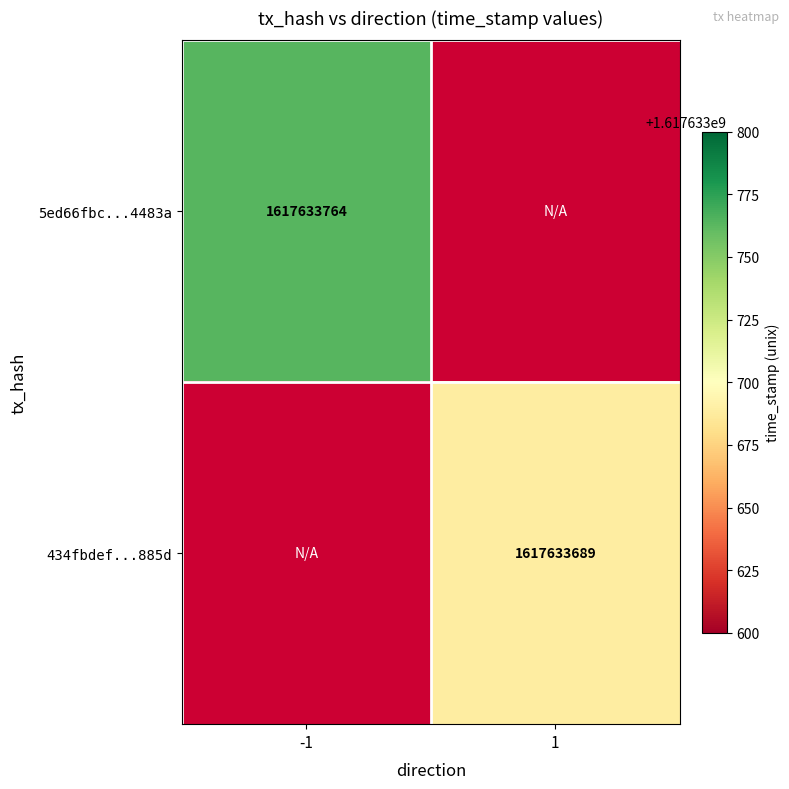

What is the difference between the 434fbdef50b179d7a13a1cbd8befdc3b33b885d values at time_stamp and direction?

1617633688